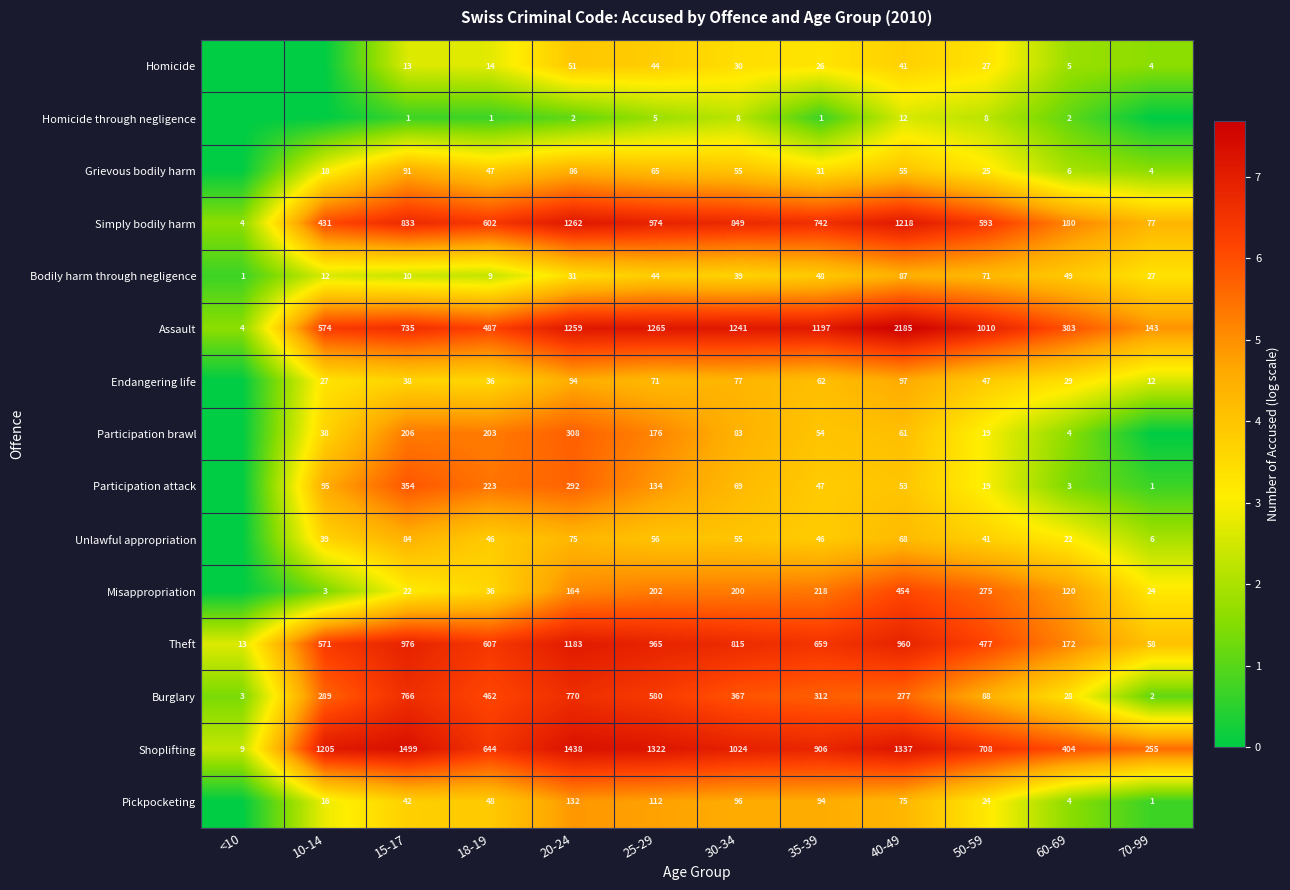

Rank the series at 35-39 from highest to lowest value.

Assault, Shoplifting, Simply bodily harm, Theft, Burglary, Misappropriation, Pickpocketing, Endangering life, Participation brawl, Bodily harm through negligence, Participation attack, Unlawful appropriation, Grievous bodily harm, Homicide, Homicide through negligence